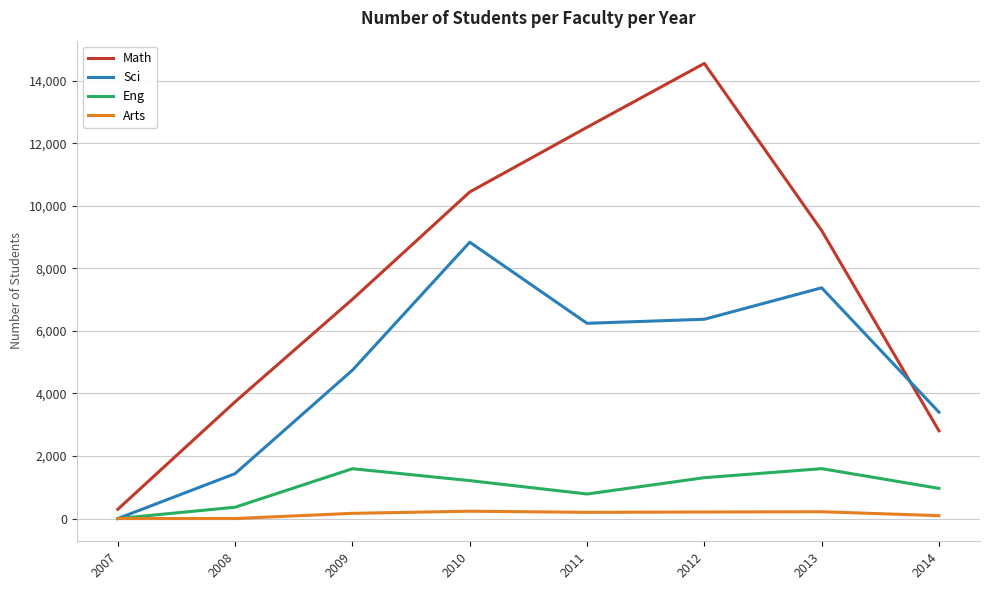

The Sci series shows 3626 at 2010. True or false?

False